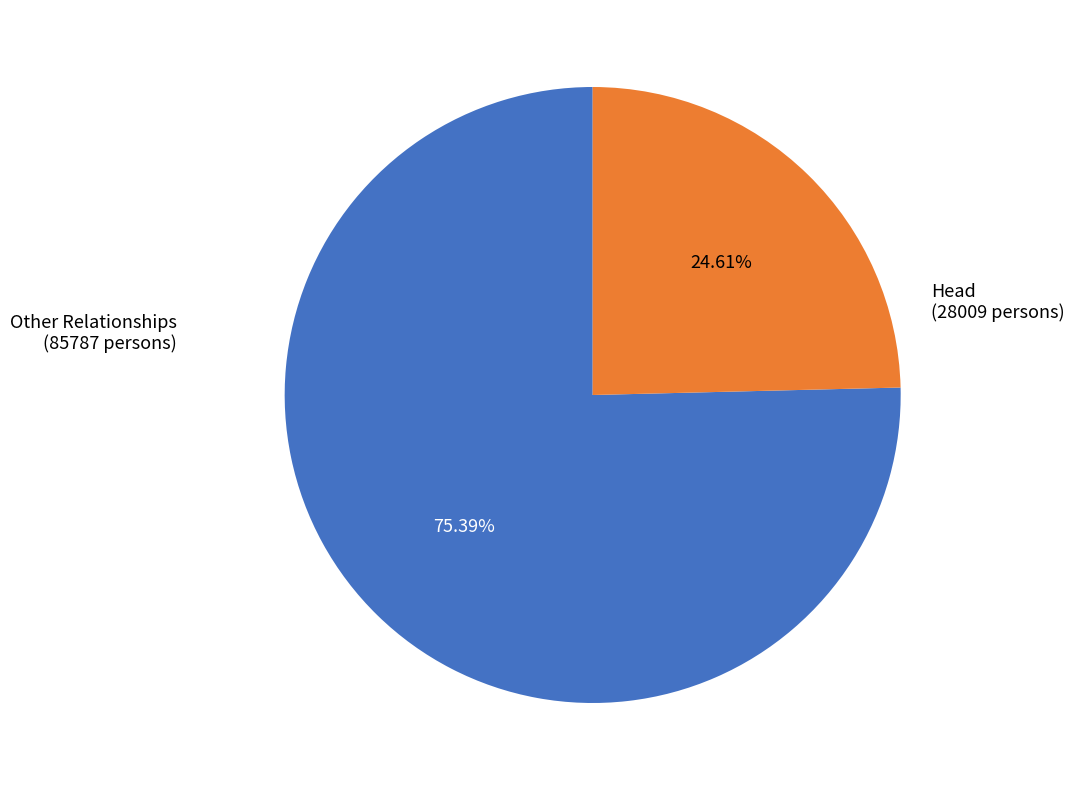

Which category has the biggest portion of the pie?

Other Relationships